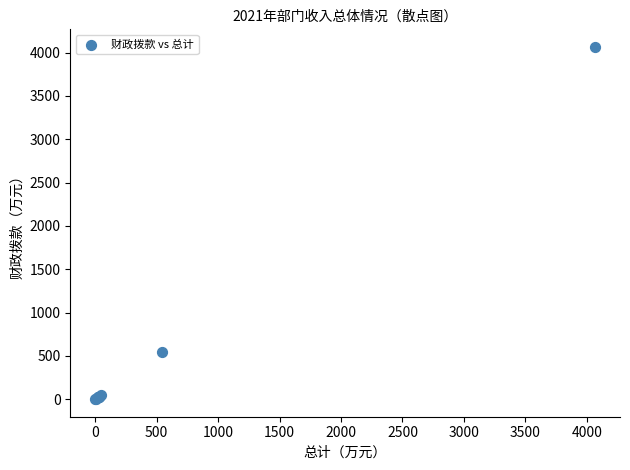

What Y value in the scatter plot is closest to 2033?

545.2